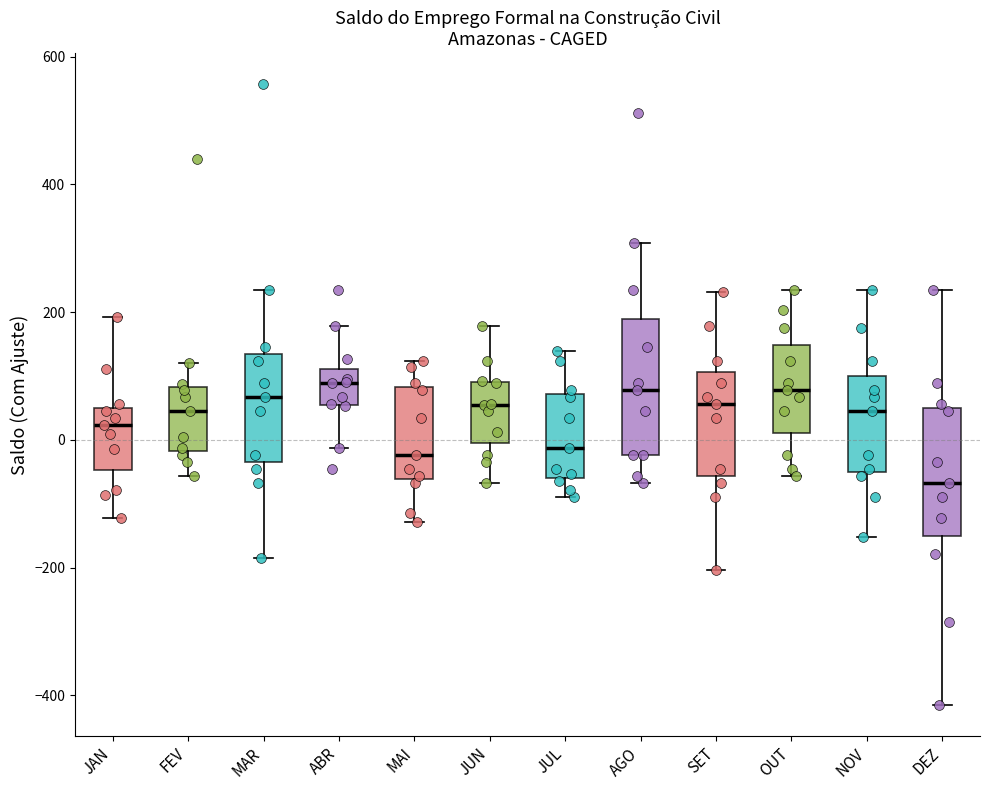

Where does the upper whisker of the box for JUN end on the y-axis? The values are not printed on the chart, so give them approximately, as read against the axis.

180